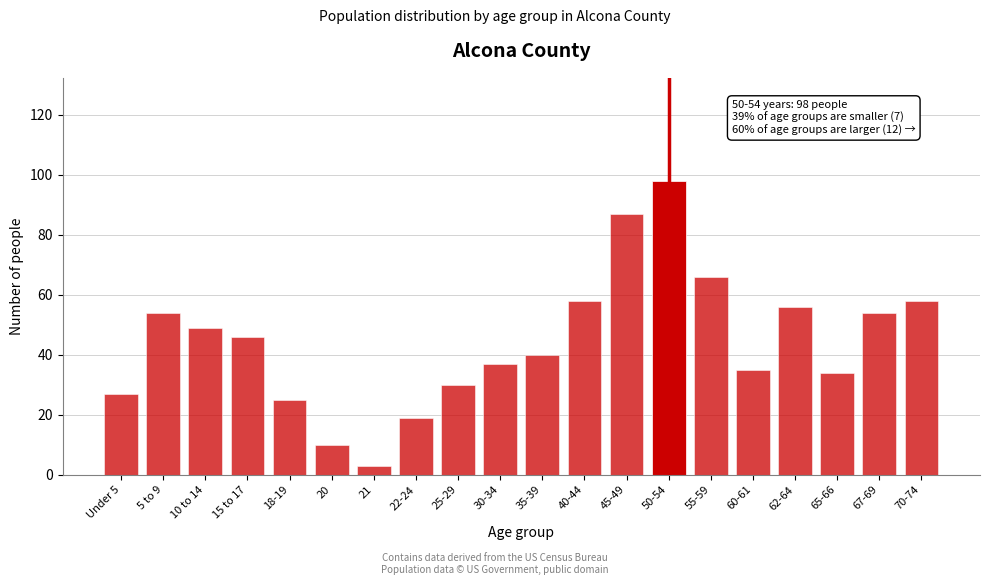

Reading left to right, list all the values displayed in this chart.

27	54	49	46	25	10	3	19	30	37	40	58	87	98	66	35	56	34	54	58